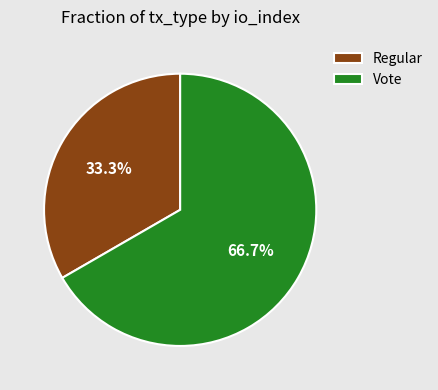

Combined, do Regular and Vote account for over 50%?

Yes